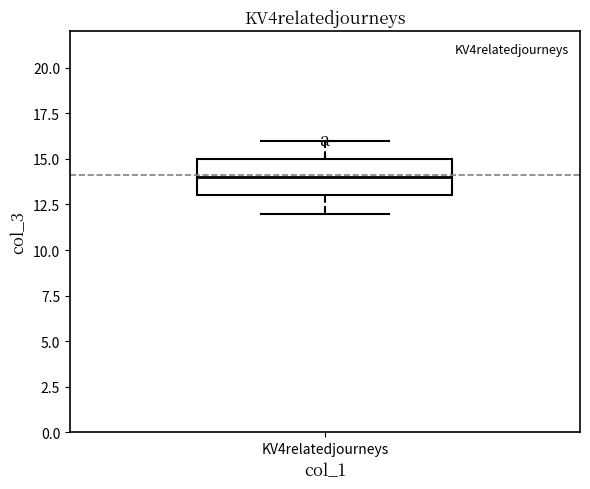

Where is the lower edge of the box for KV4relatedjourneys on the y-axis? The values are not printed on the chart, so give them approximately, as read against the axis.

13